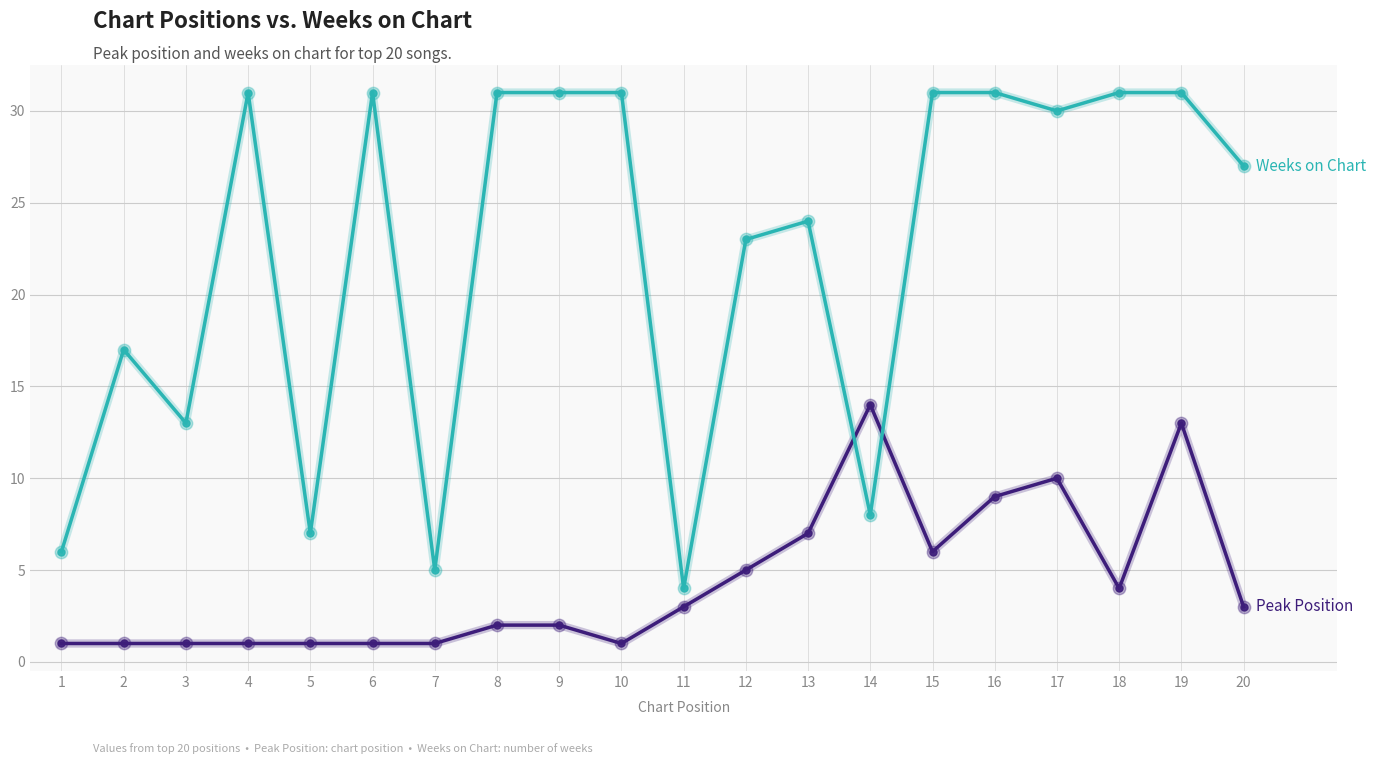

At which category is the sum across all series the highest?

19